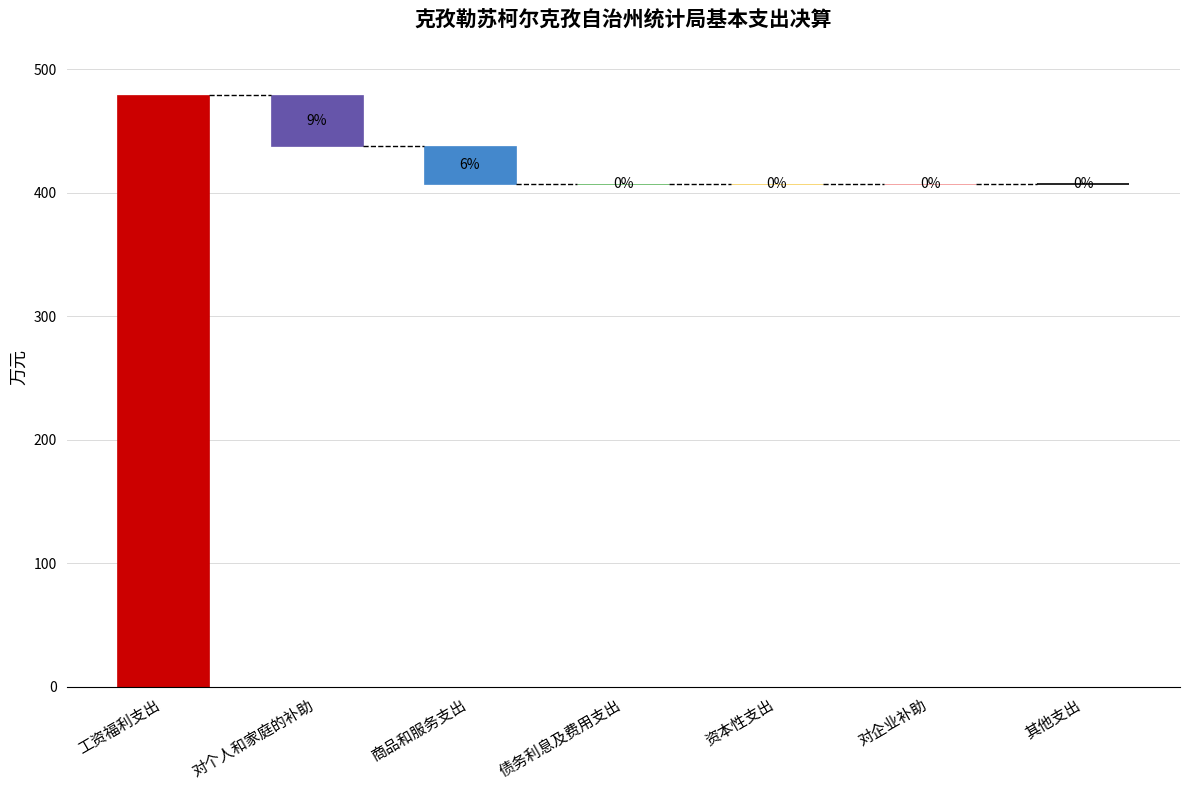

What is the difference between the second highest and minimum values?

41.1